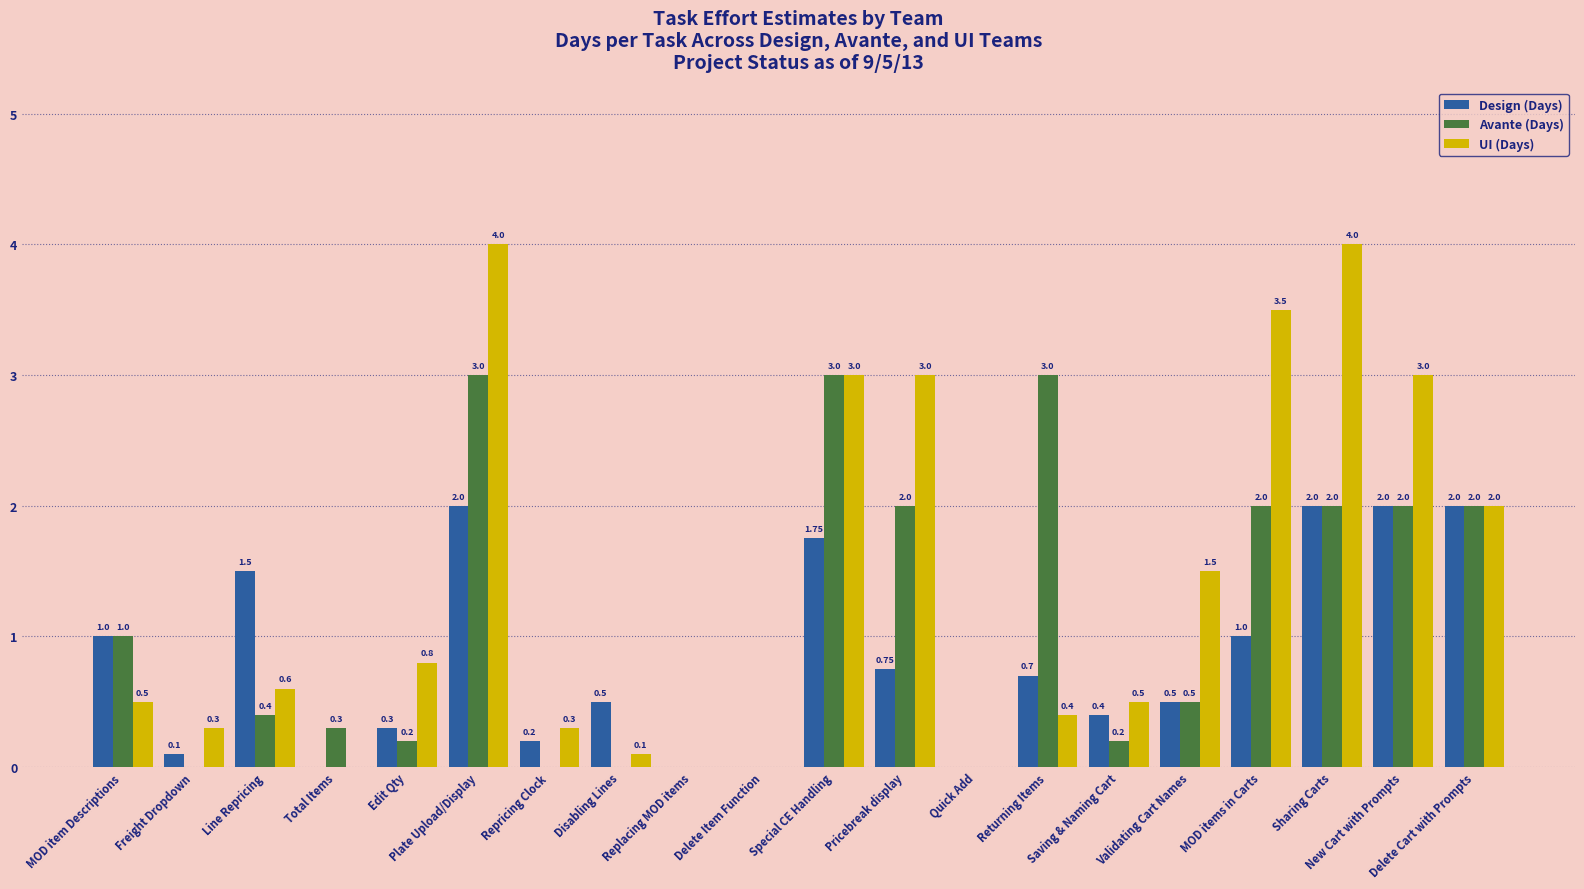

Which series has the largest total across all categories?

UI (Days)